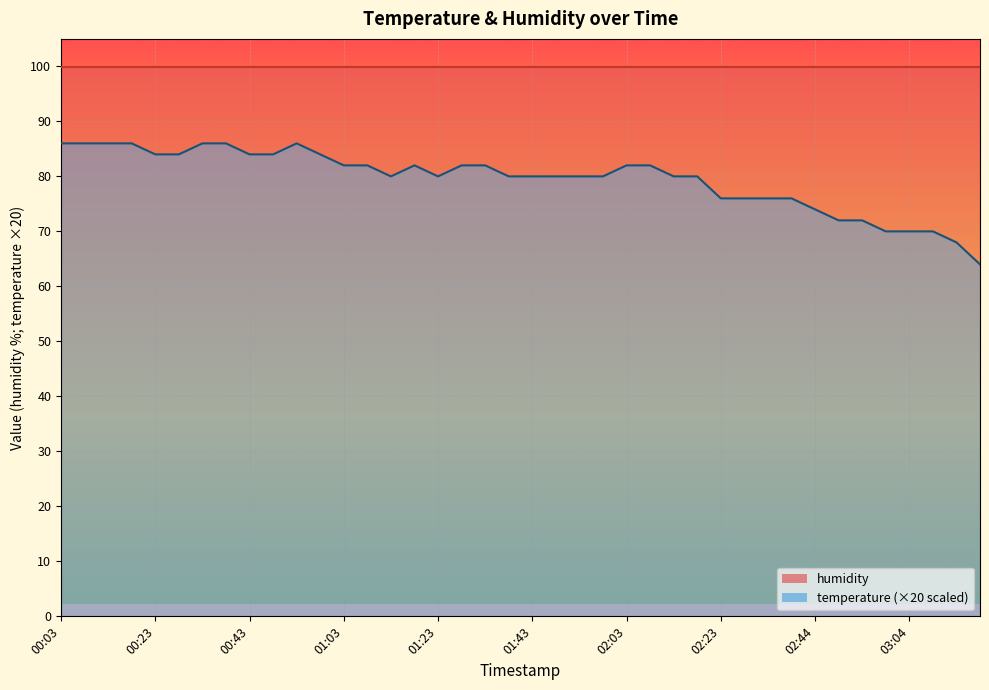

The chart shows a value of 17 at 03:25. True or false?

False